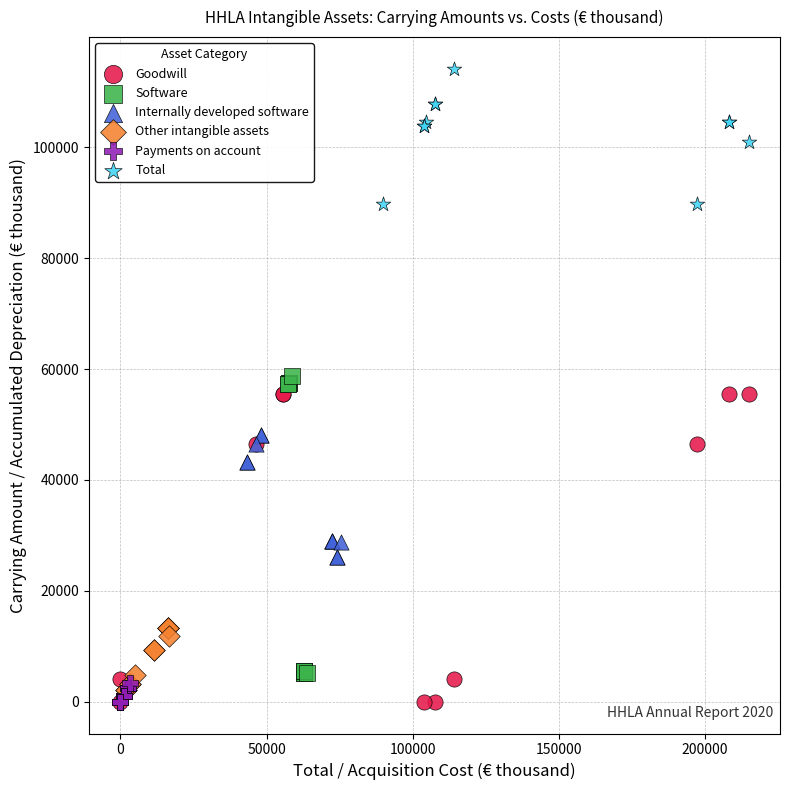

Which series reaches the maximum Y coordinate?

Total